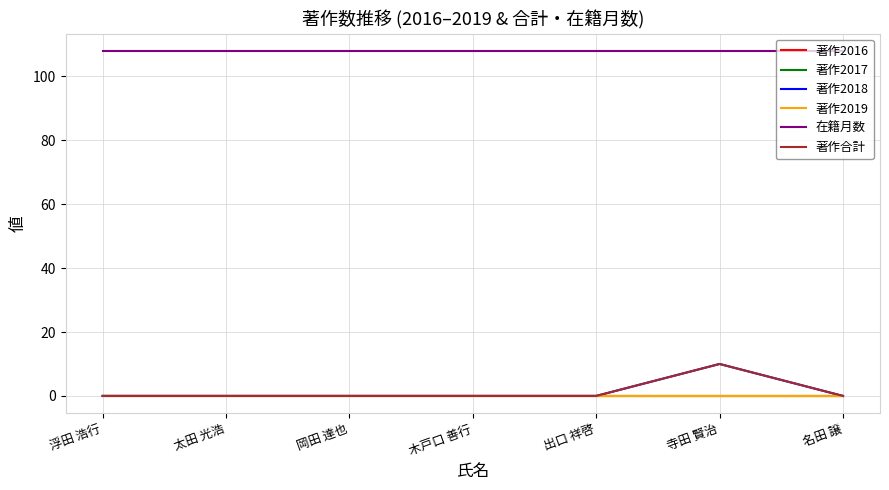

Between 岡田 達也 and 名田 譲, which is larger?

岡田 達也